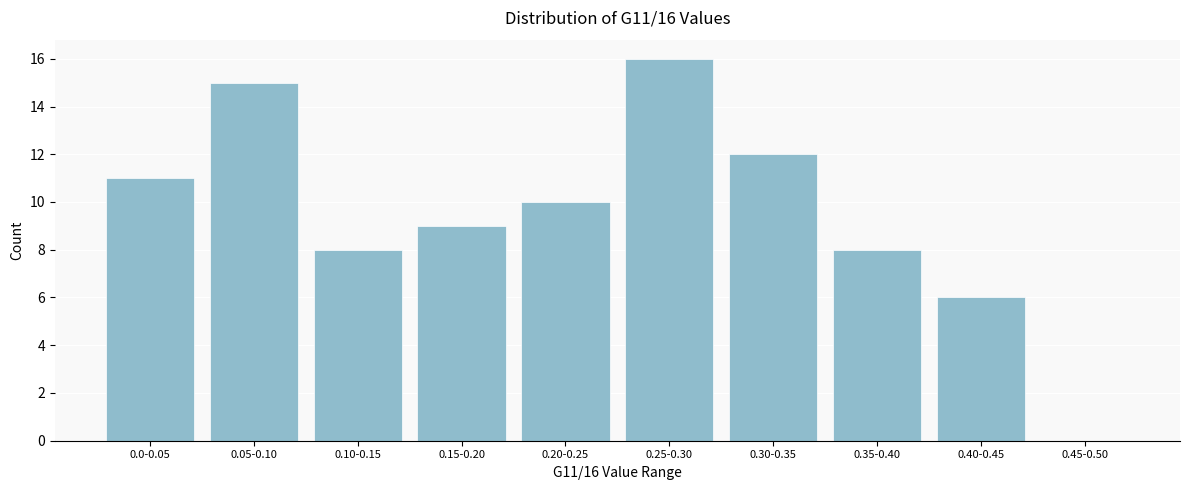

Reading left to right, list all the values displayed in this chart.

0.0-0.05=11	0.05-0.10=15	0.10-0.15=8	0.15-0.20=9	0.20-0.25=10	0.25-0.30=16	0.30-0.35=12	0.35-0.40=8	0.40-0.45=6	0.45-0.50=0